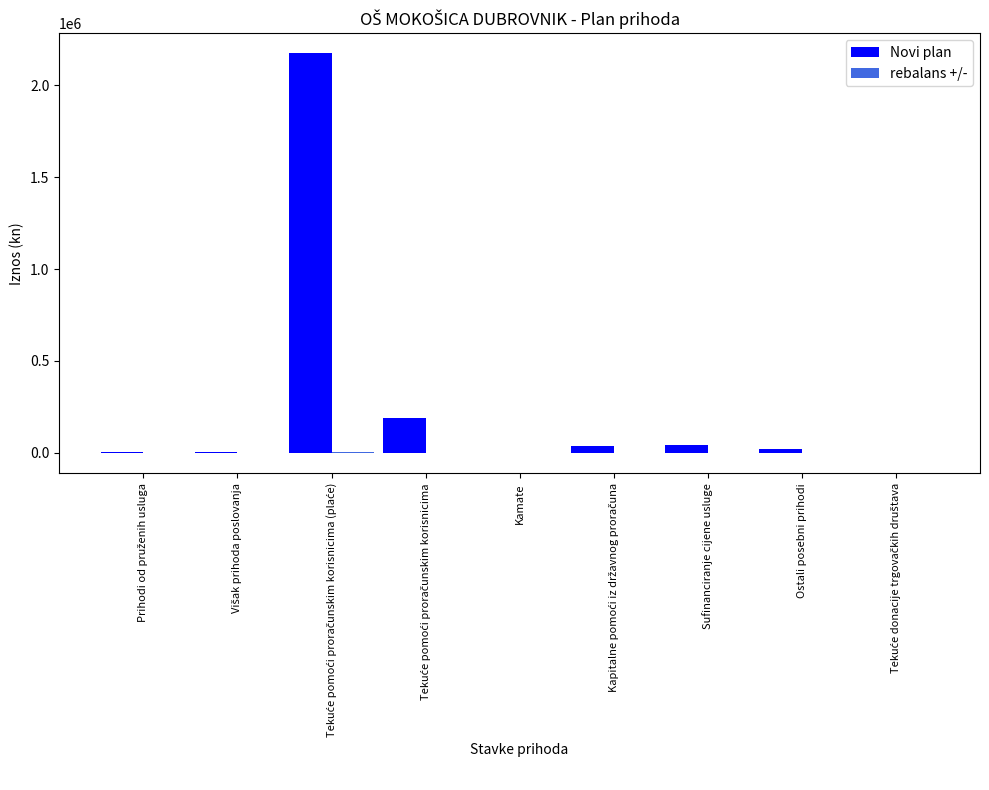

Which series has the largest total across all categories?

Novi plan